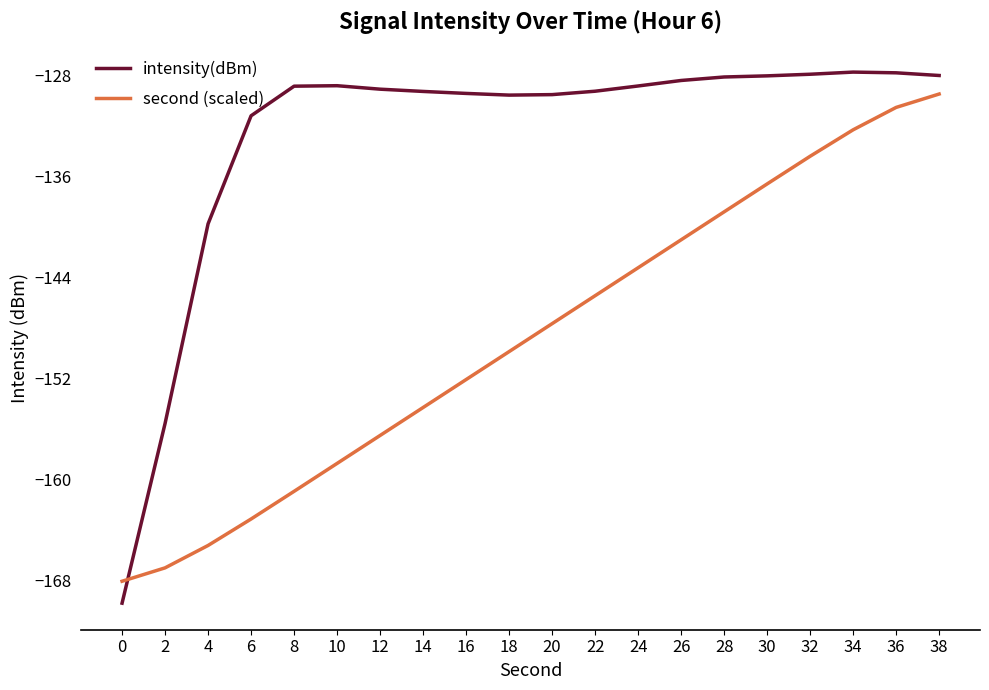

What is the total value across all series at 8?

-289.7